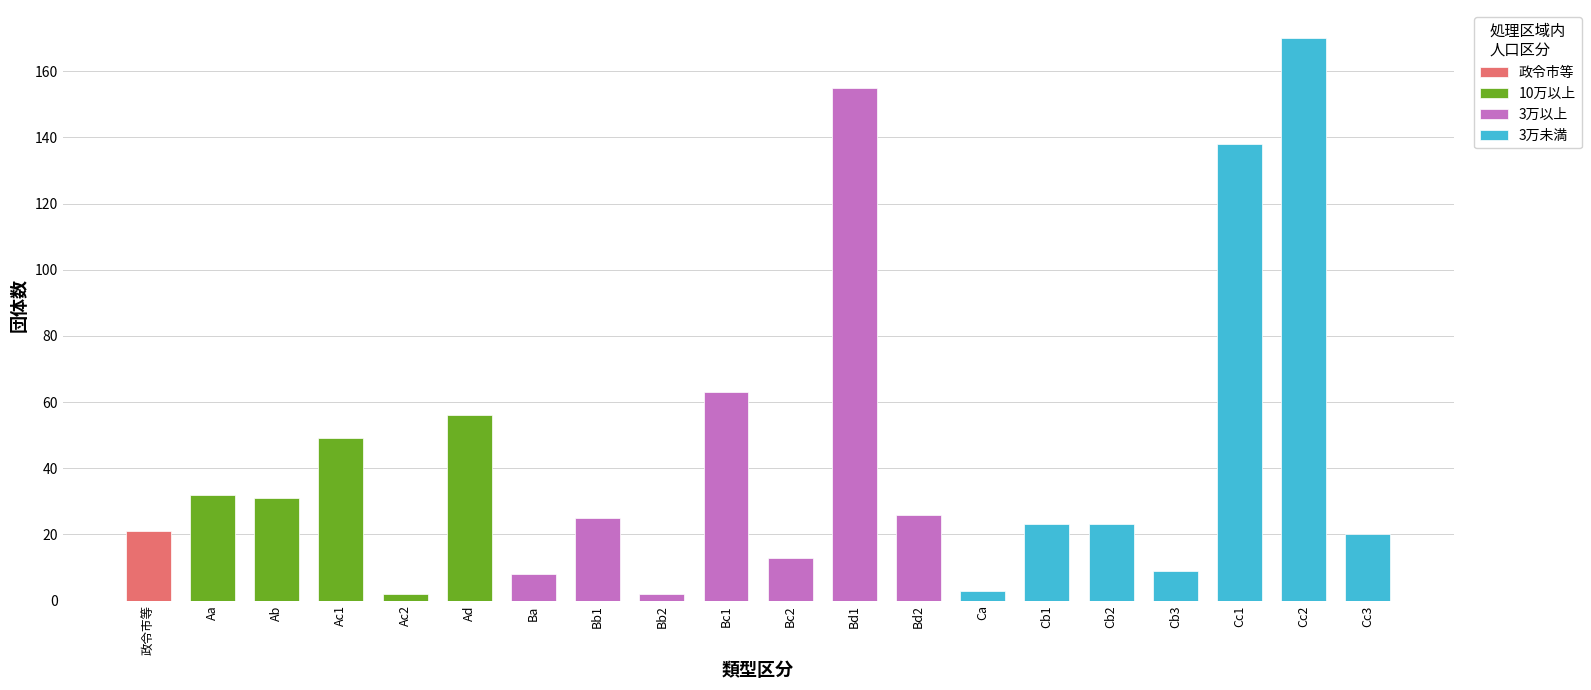

At which category does the chart reach its minimum across all series?

Ac2